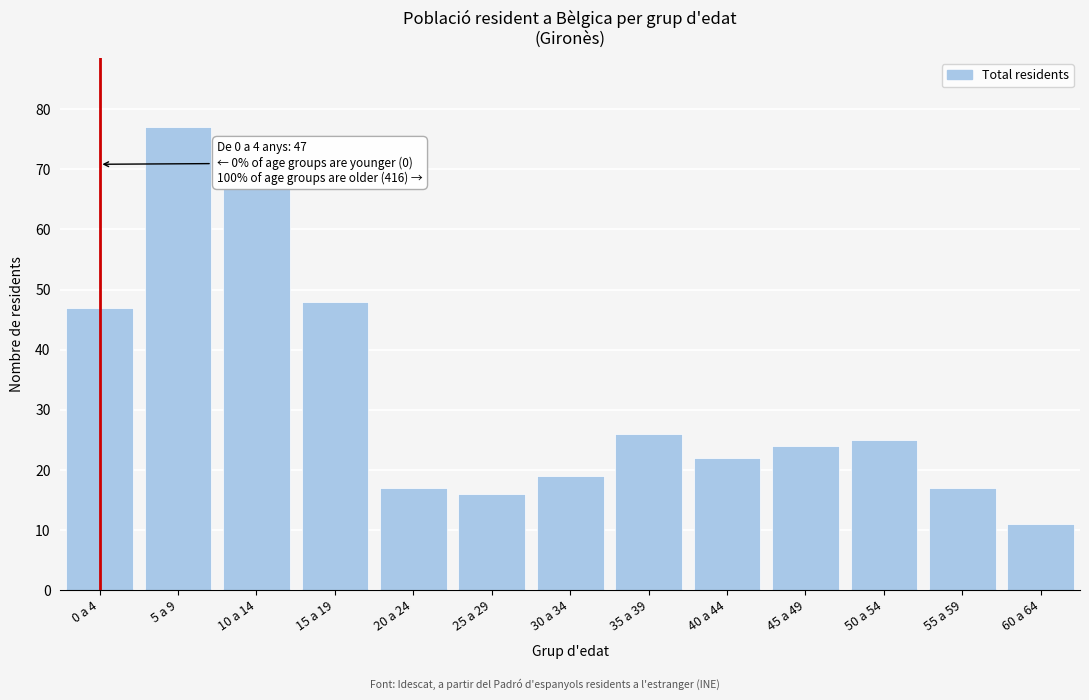

Reading left to right, list all the values displayed in this chart.

0 a 4=47	5 a 9=77	10 a 14=67	15 a 19=48	20 a 24=17	25 a 29=16	30 a 34=19	35 a 39=26	40 a 44=22	45 a 49=24	50 a 54=25	55 a 59=17	60 a 64=11